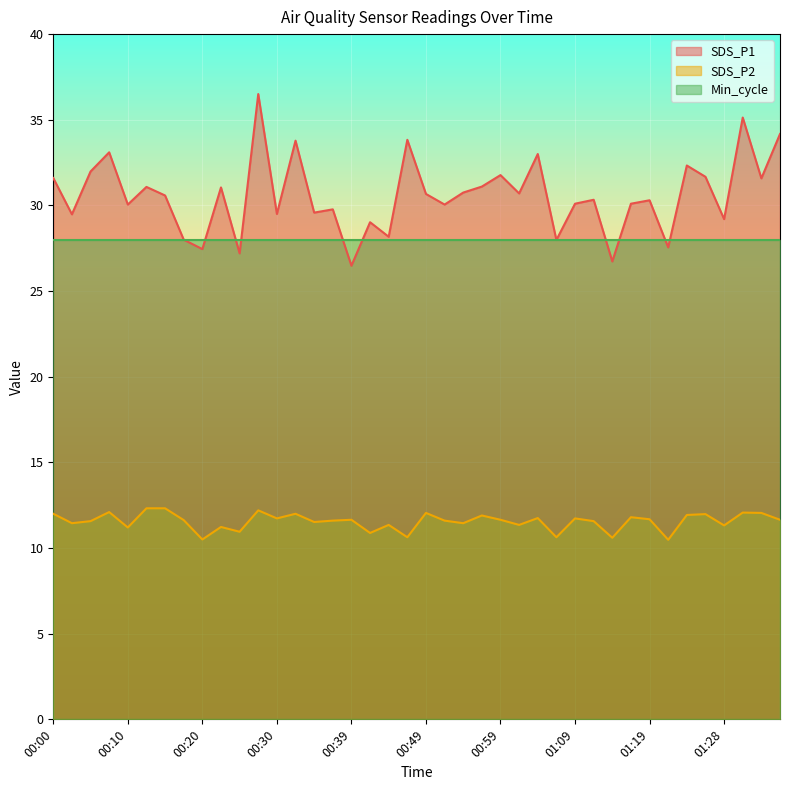

In SDS_P1, how many points are higher than both neighbors (excluding endpoints)?

14